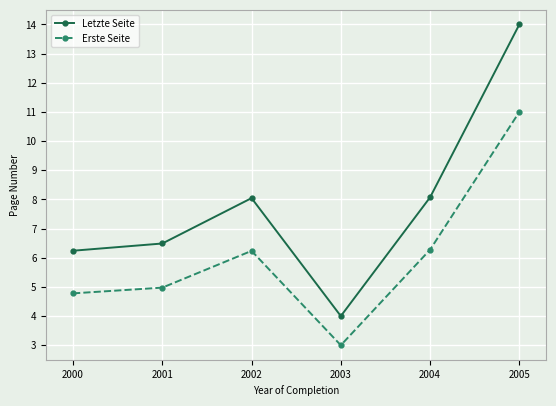

How many data points in Letzte Seite are above 8?

3